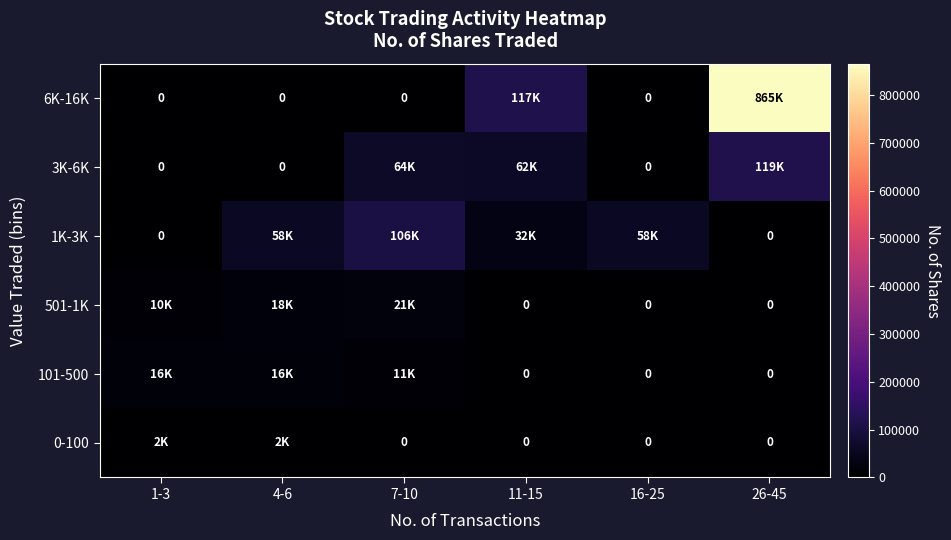

Count the number of categories in the chart.

6